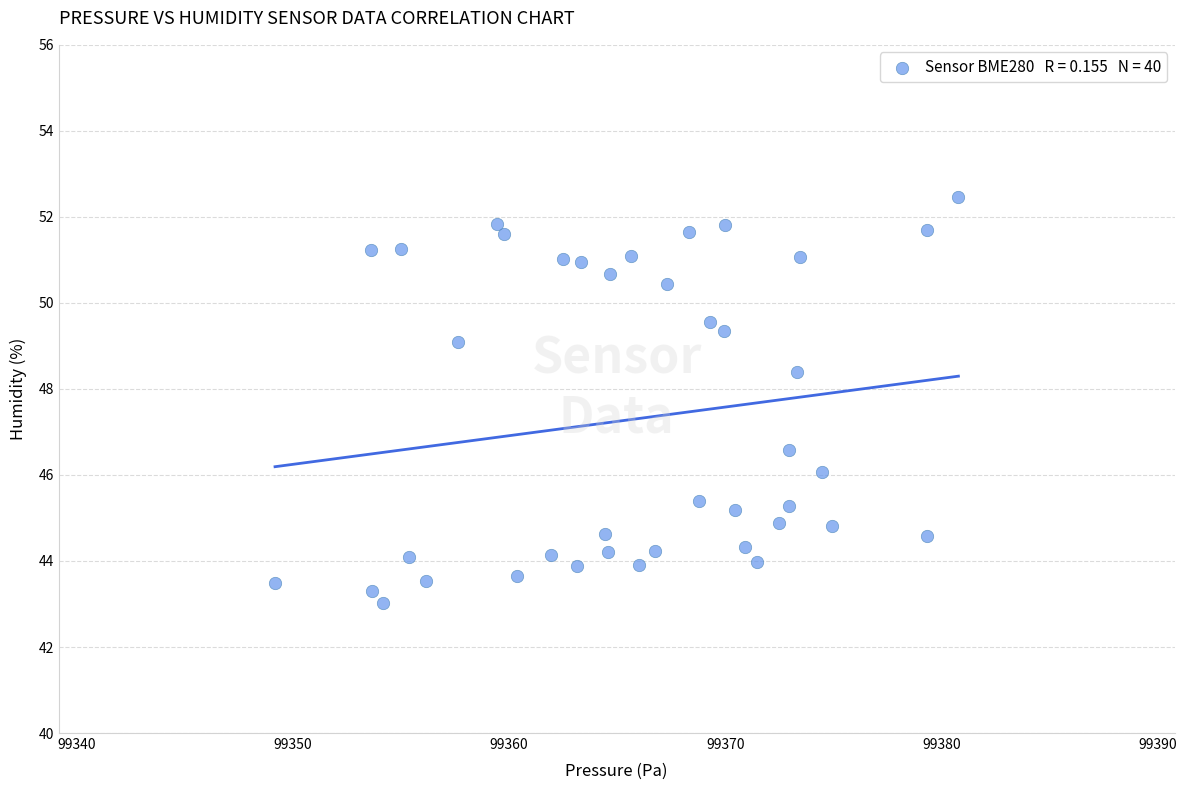

What is the range of Y values (max minus min)?

9.4